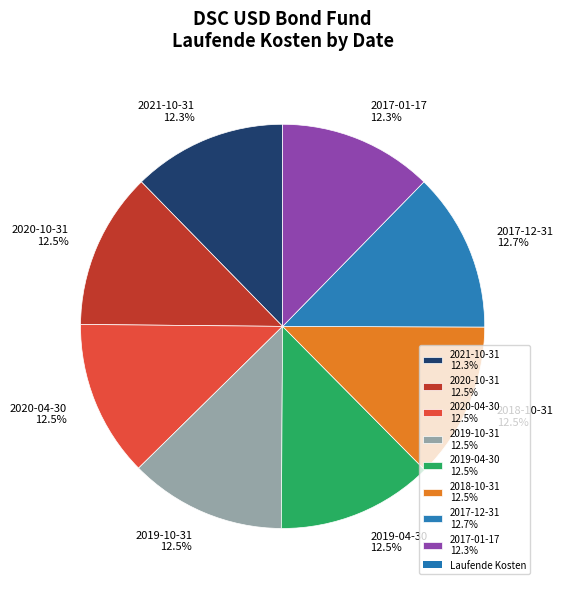

To the nearest percent, what is the combined percentage of 2021-10-31 and 2019-10-31?

25%